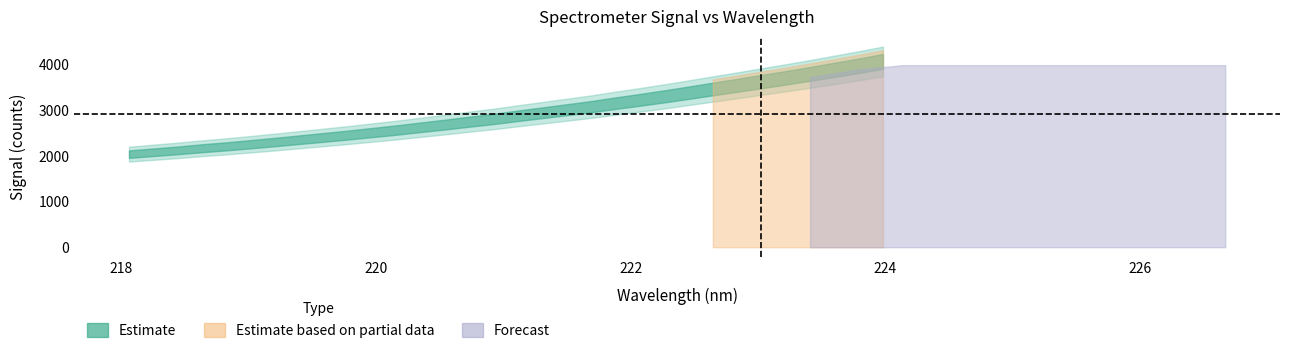

Reading left to right, what are all the values shown in this chart?

0=2037.3	1=2078.8	2=2120.2	3=2166.8	4=2208.4	5=2254.8	6=2303.3	7=2354.0	8=2404.4	9=2455.5	10=2511.0	11=2565.9	12=2626.6	13=2685.9	14=2749.3	15=2809.3	16=2878.6	17=2944.5	18=3010.5	19=3077.6	20=3153.8	21=3226.1	22=3302.2	23=3382.0	24=3463.8	25=3544.0	26=3626.8	27=3708.8	28=3794.3	29=3882.9	30=3972.8	31=4066.7